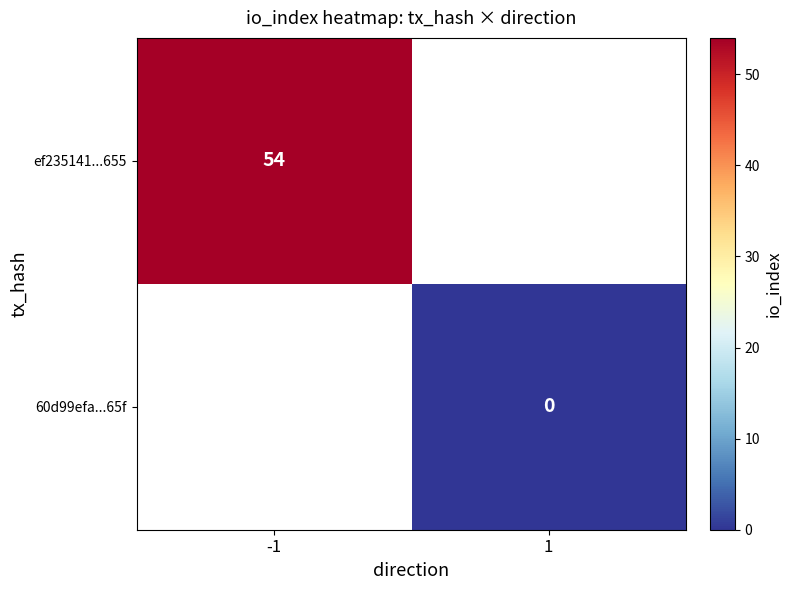

Which has a higher value, 1 or -1?

-1